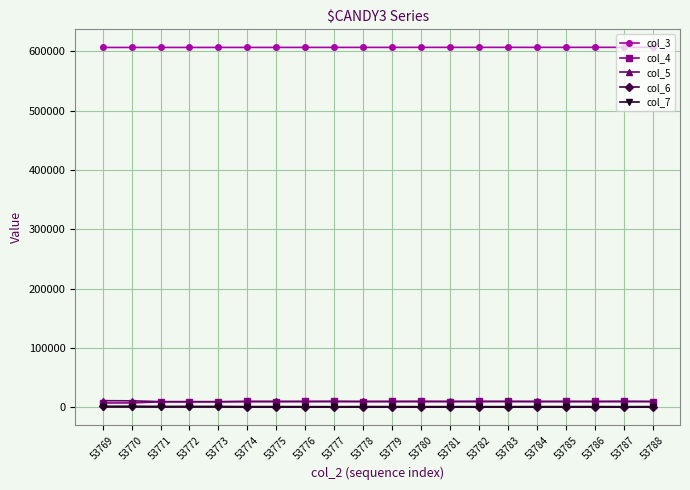

True or false: col_3 has a value of 606852 at 53784.

True